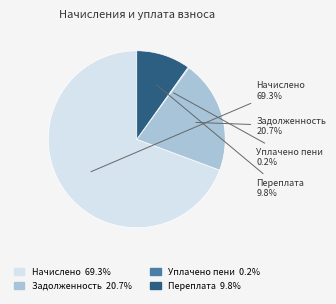

Is there any slice that represents more than half of the pie?

Yes